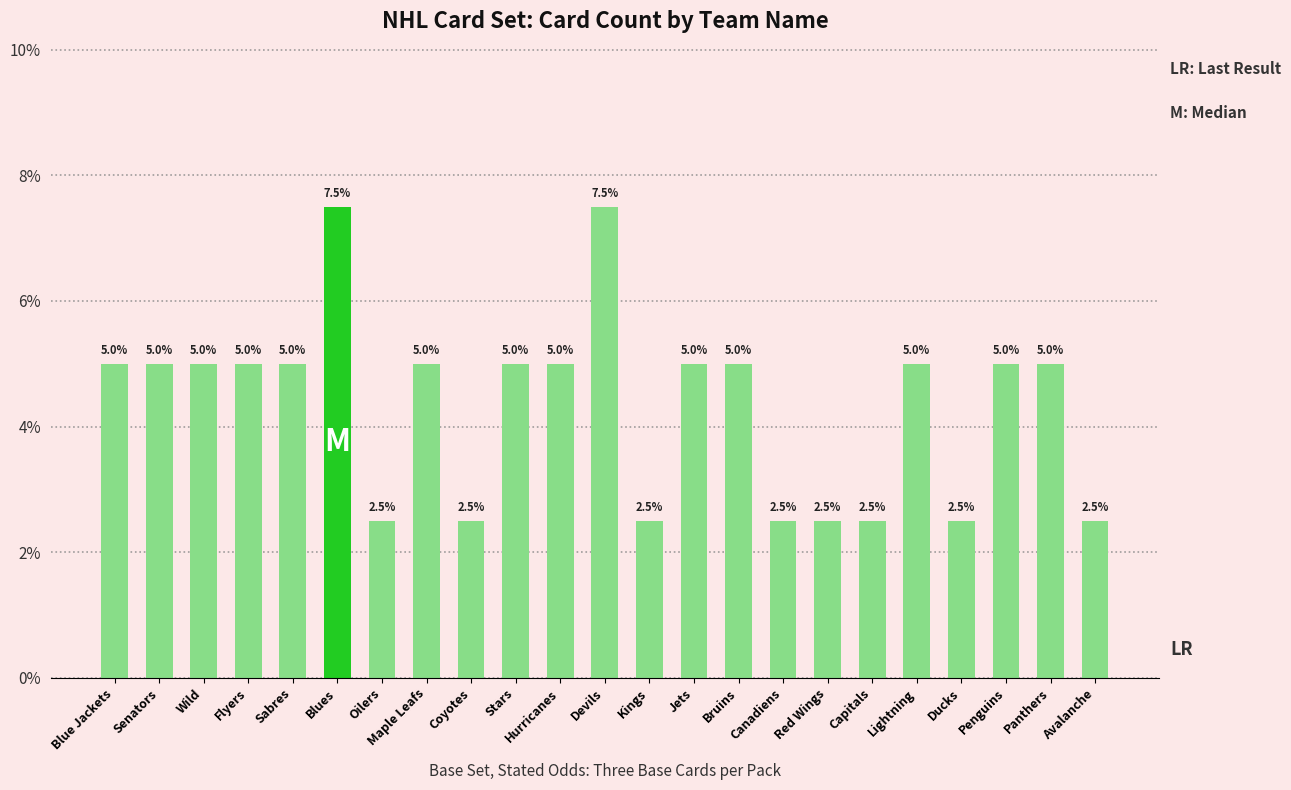

What is the minimum value shown in the chart?

2.5